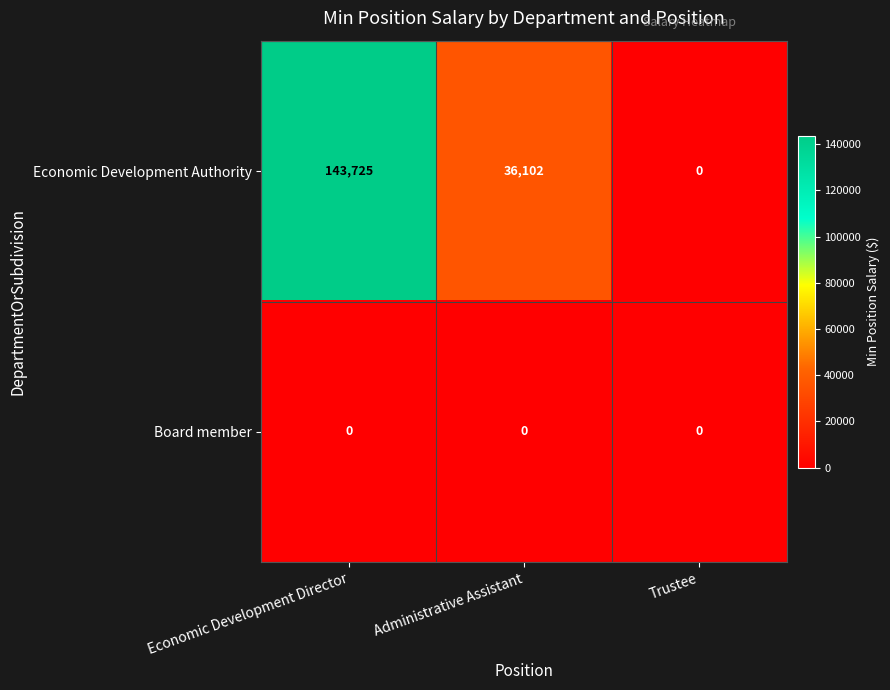

What is the approximate value of Economic Development Authority at Economic Development Director?

143725